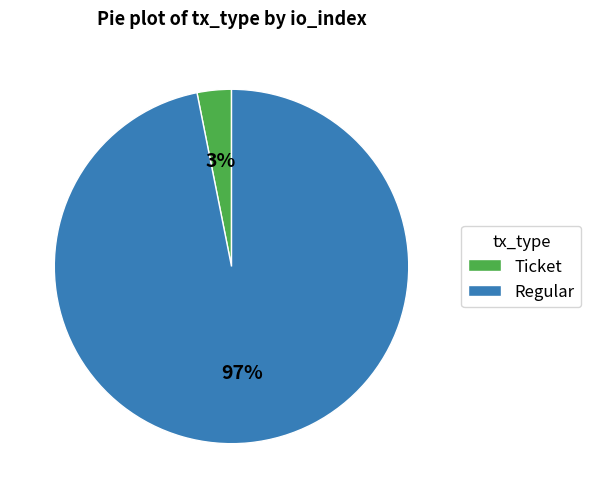

Does Ticket account for over 50% of the chart?

No